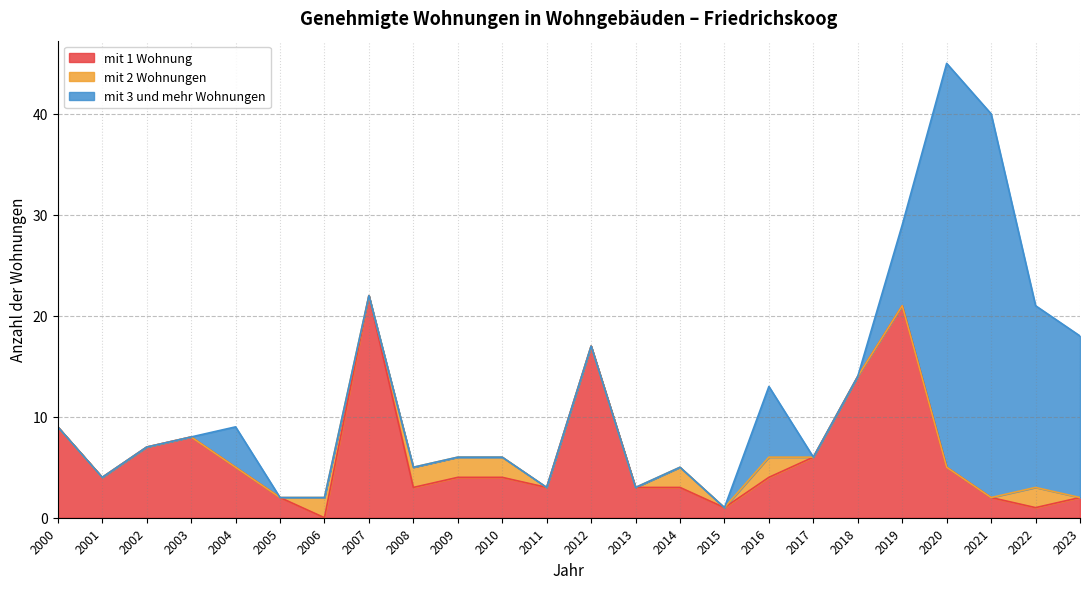

Reading left to right, list all the values displayed in this chart.

mit 1 Wohnung: 9	4	7	8	5	2	0	22	3	4	4	3	17	3	3	1	4	6	14	21	5	2	1	2
mit 2 Wohnungen: 0	0	0	0	0	0	2	0	2	2	2	0	0	0	2	0	2	0	0	0	0	0	2	0
mit 3 und mehr Wohnungen: 0	0	0	0	4	0	0	0	0	0	0	0	0	0	0	0	7	0	0	8	40	38	18	16